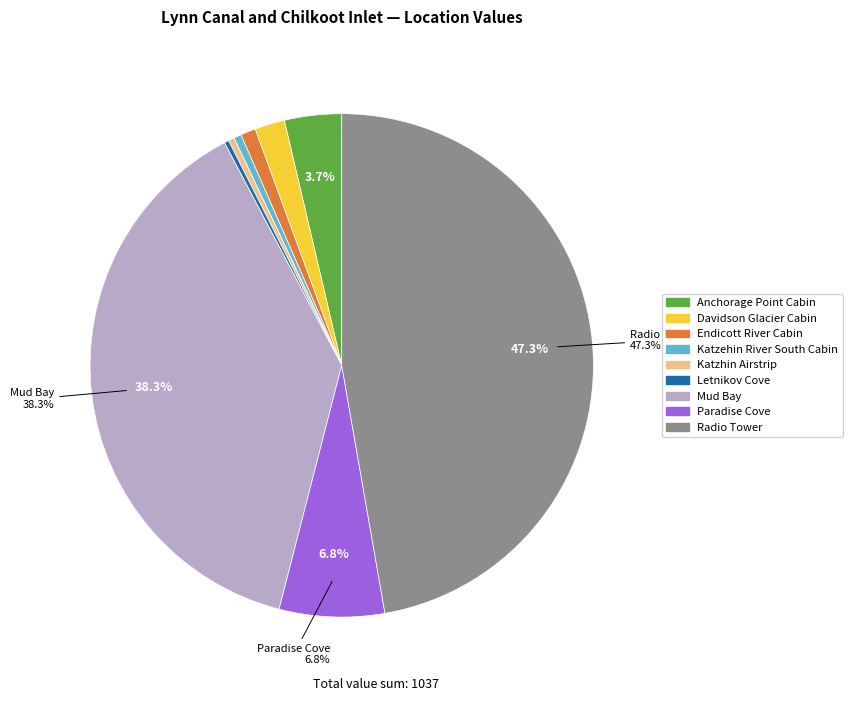

Which has a higher value, Anchorage Point Cabin or Radio Tower?

Radio Tower